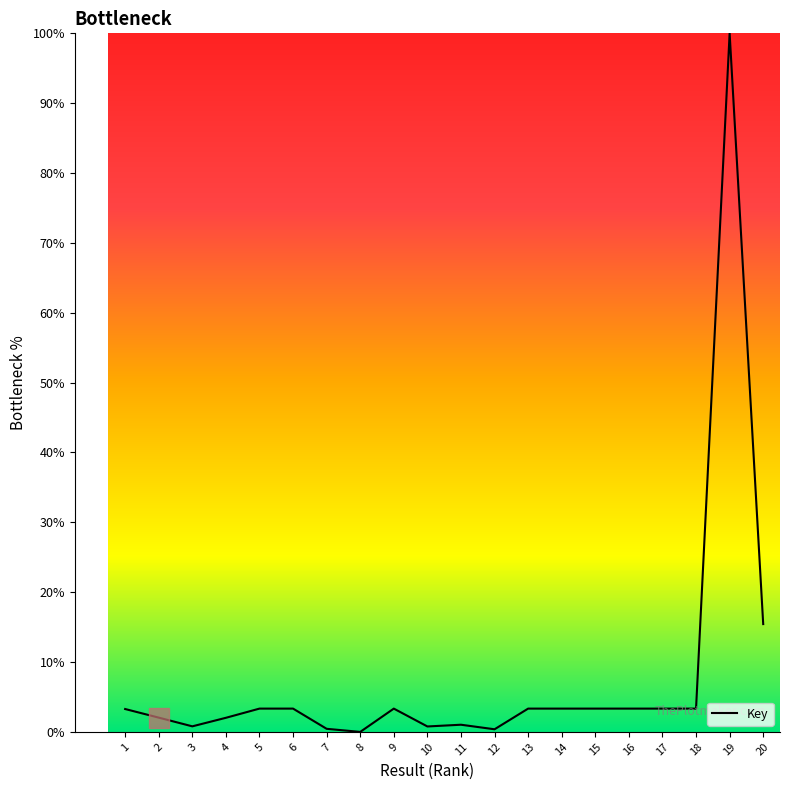

Approximately how many times larger is the value at 2 compared to 4?

1.0